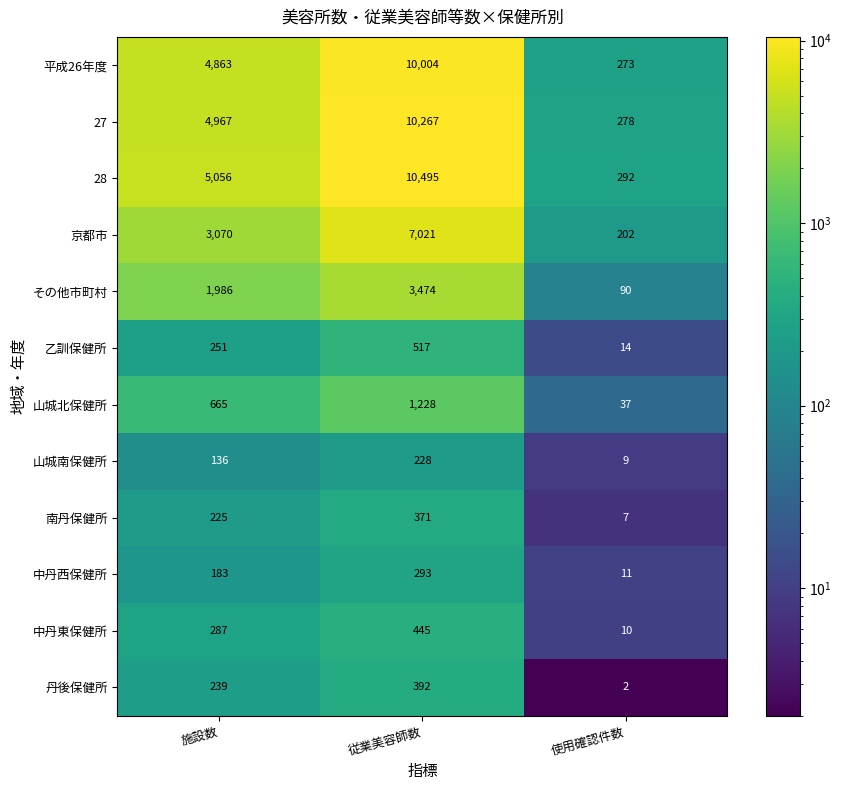

What is the maximum value shown in the chart?

10495